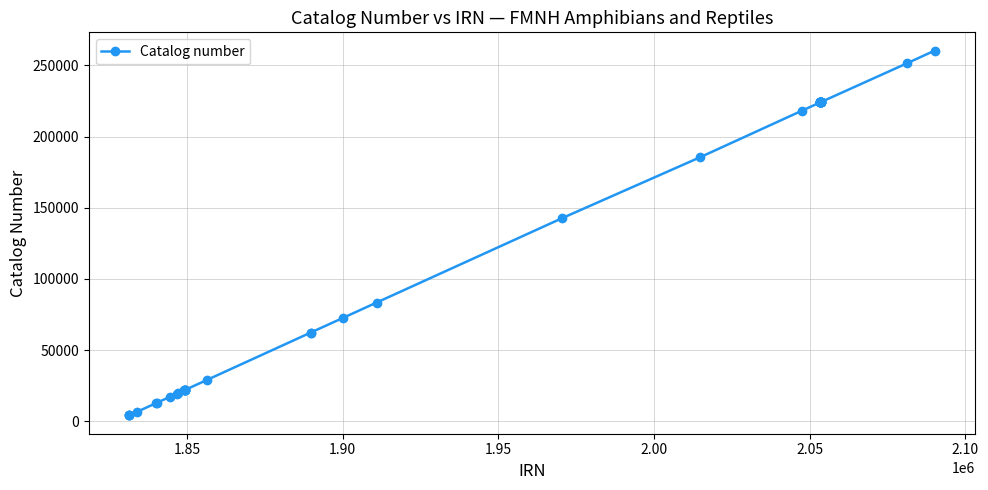

What is the value of the 8th point from the left?

19584